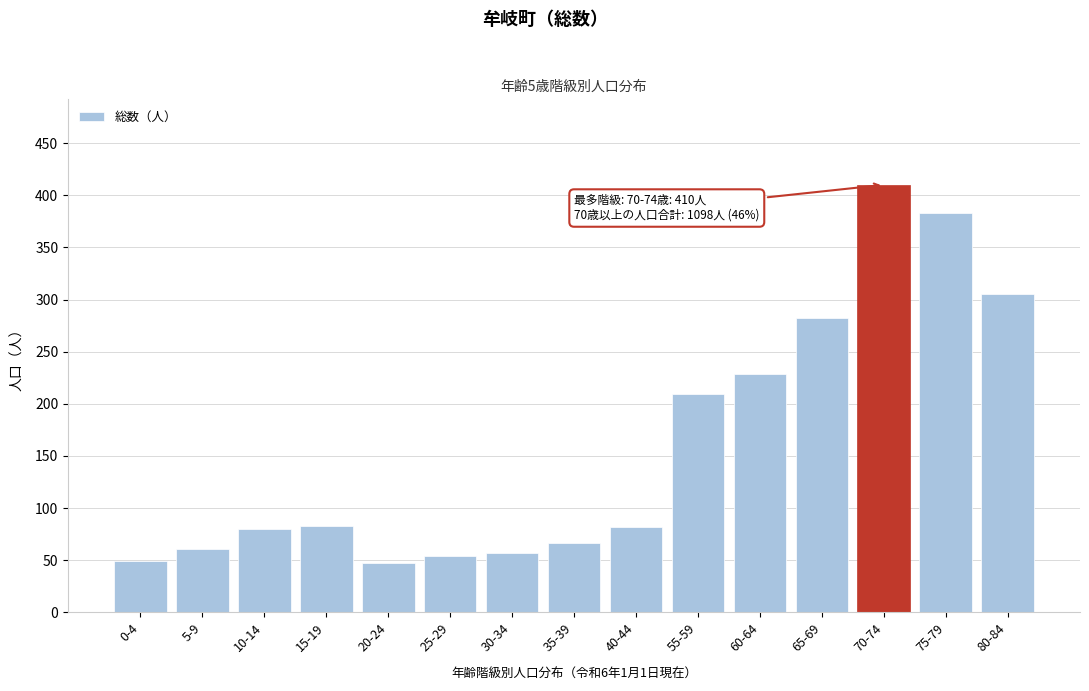

What is the value of the 7th bar from the left?

57